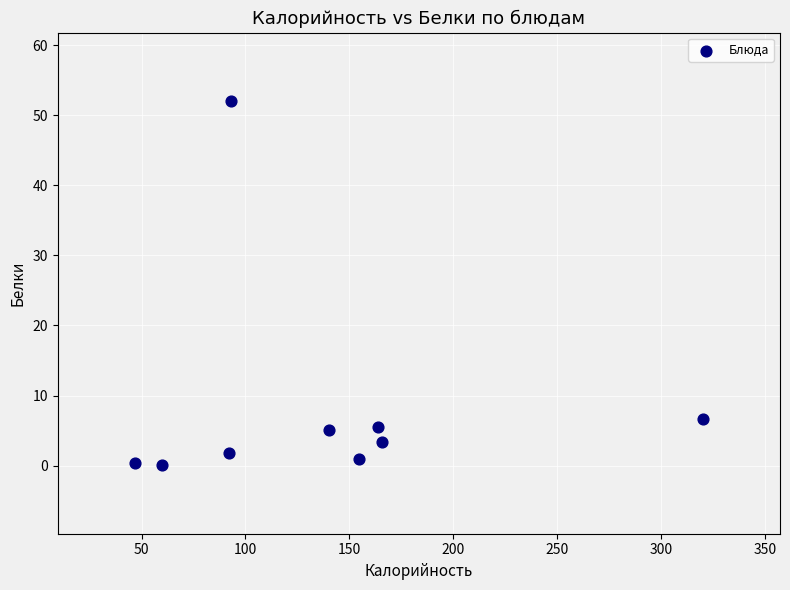

What Y value in the scatter plot is closest to 26?

6.6